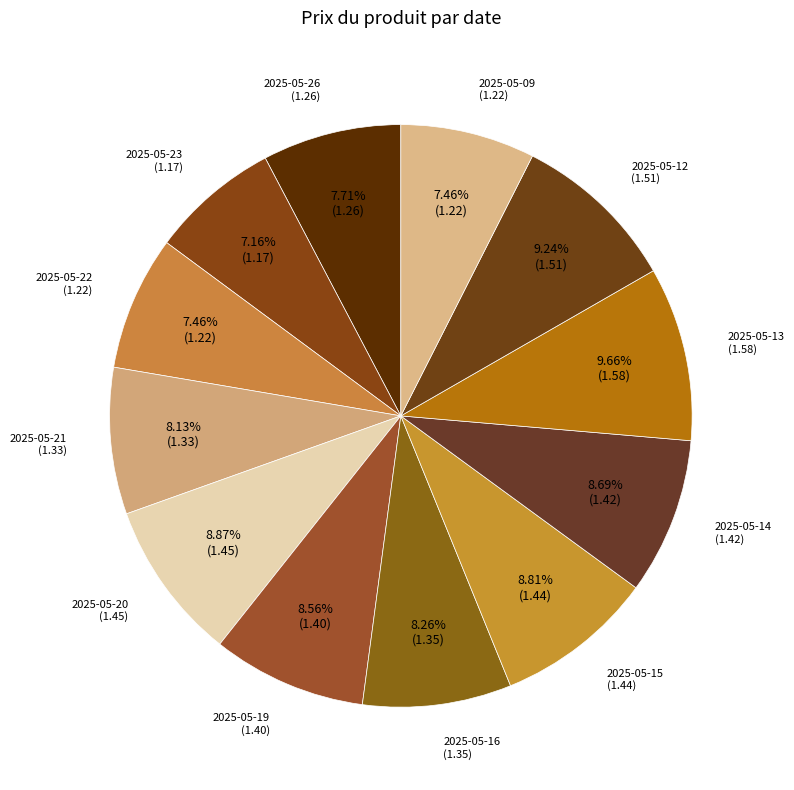

True or false: 2025-05-16 accounts for 13% of the total.

False